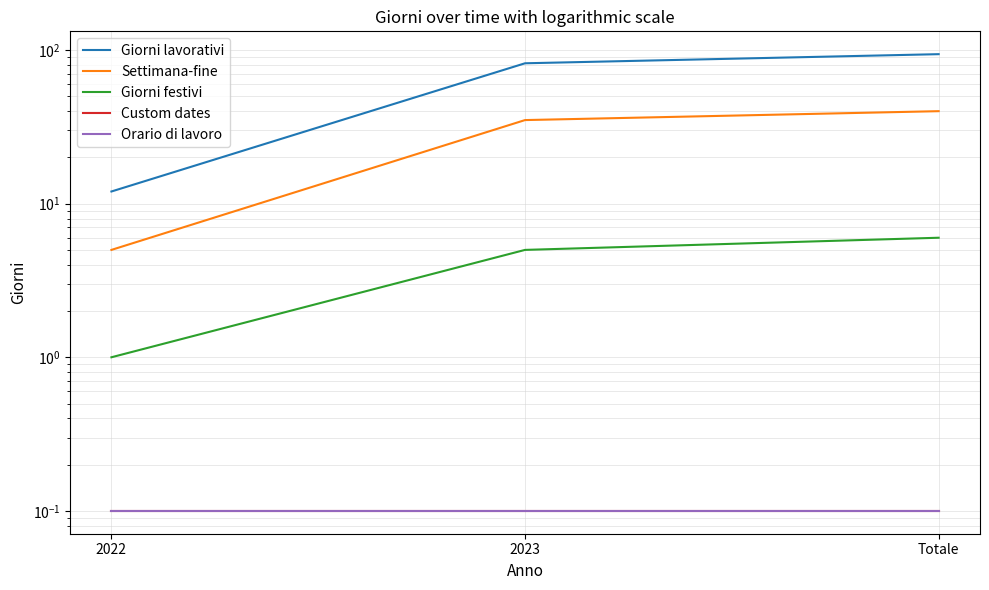

What is the label of the 1st point from the left?

2022